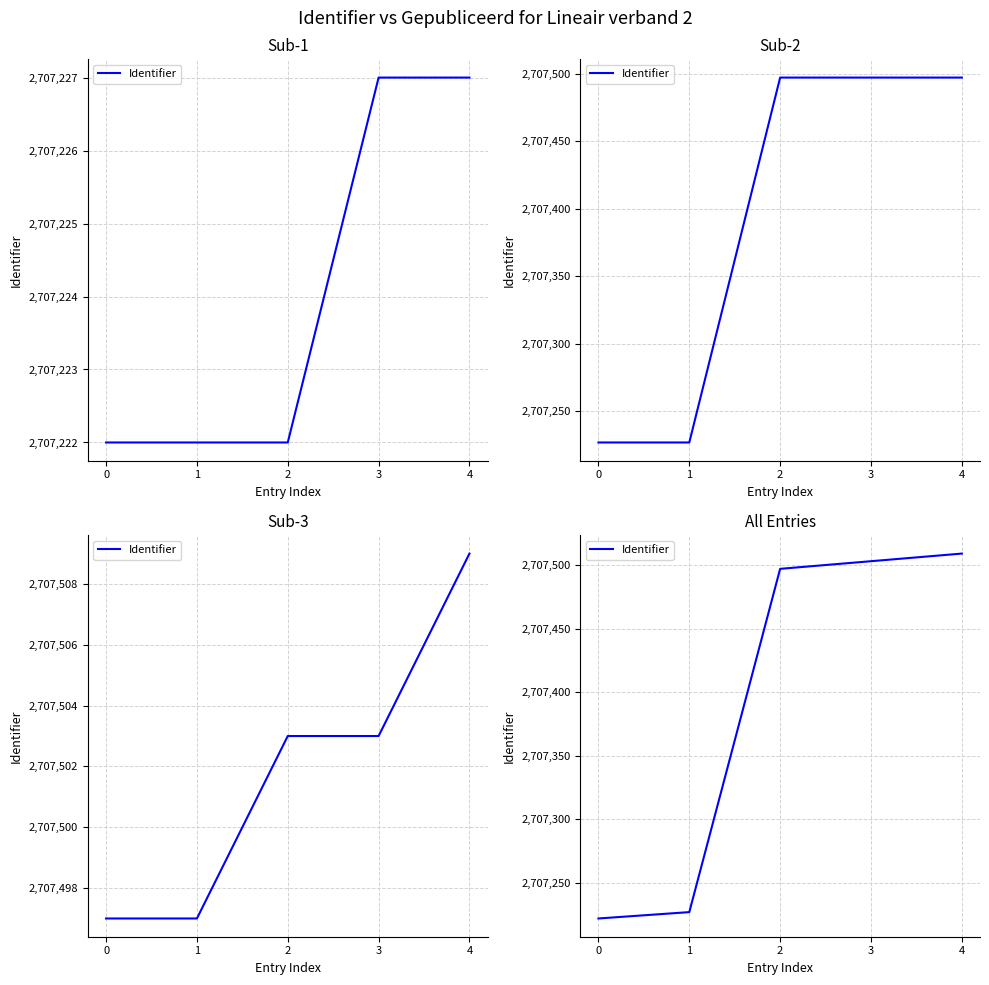

What is the change in value from 3 to 4?

+6